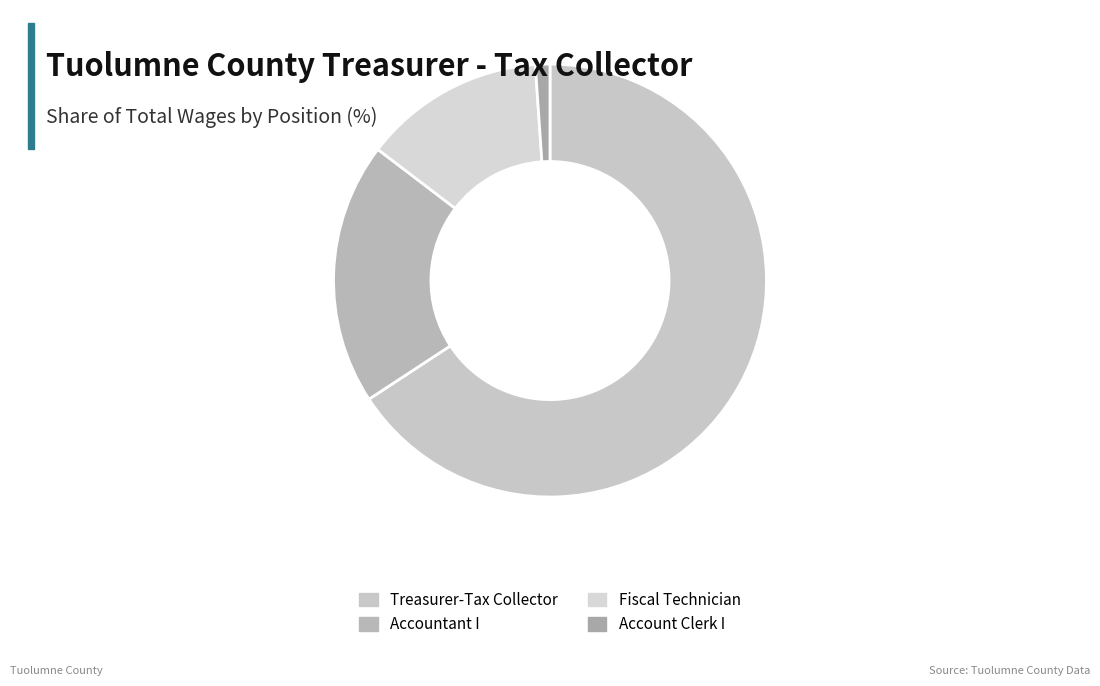

How many segments does this pie chart have?

4